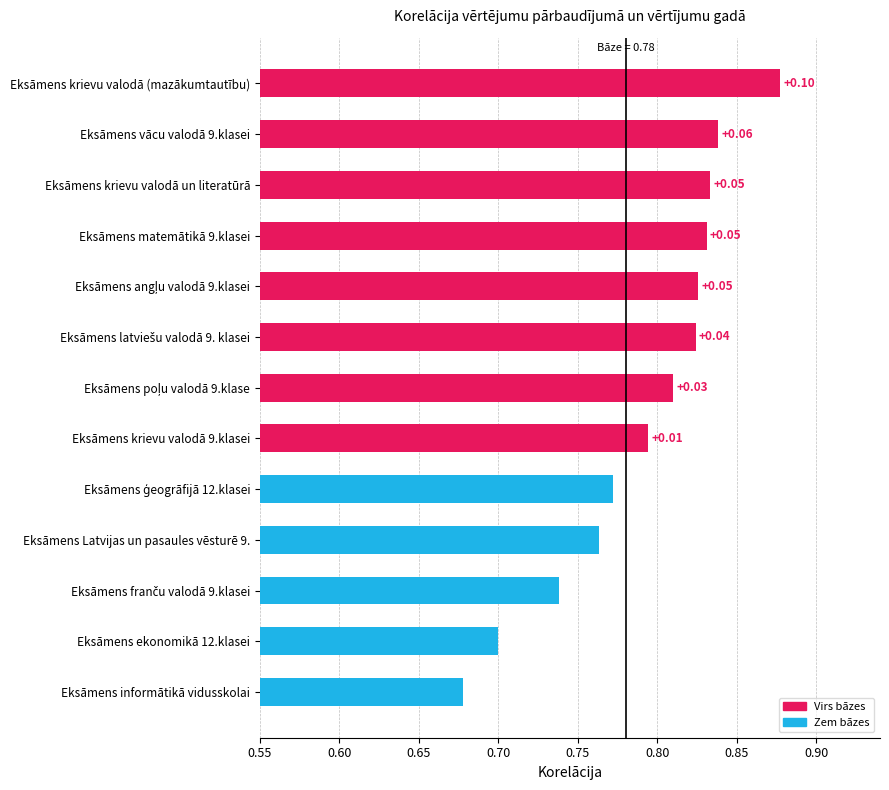

How many bars are there in total?

13